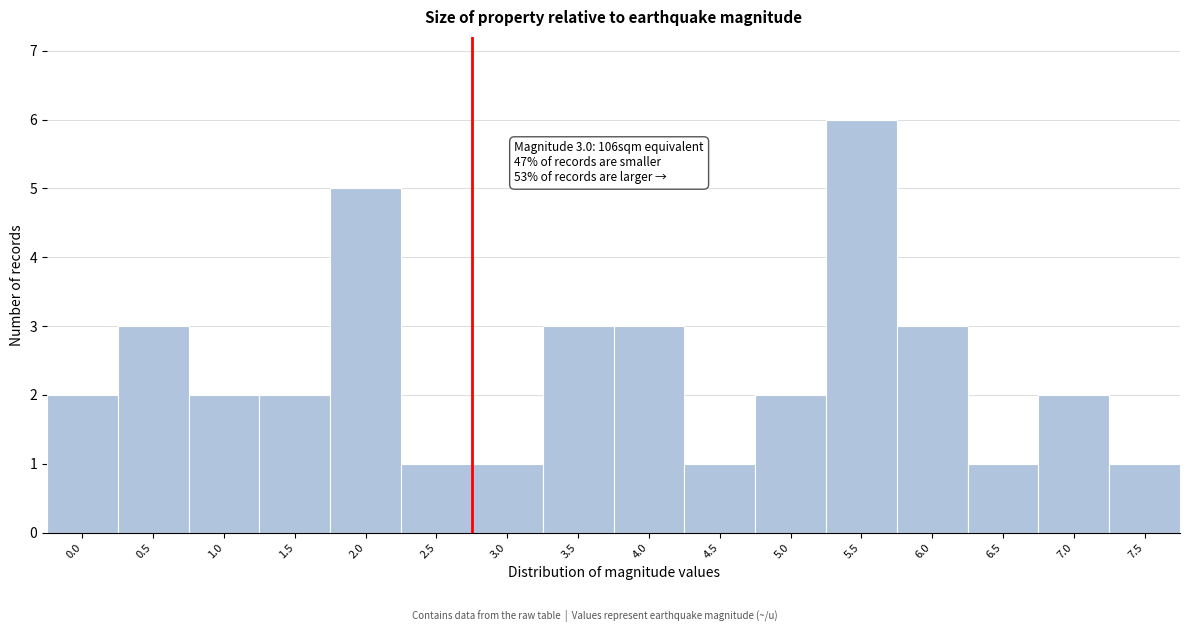

Reading left to right, what are all the values shown in this chart?

0.0=2	0.5=3	1.0=2	1.5=2	2.0=5	2.5=1	3.0=1	3.5=3	4.0=3	4.5=1	5.0=2	5.5=6	6.0=3	6.5=1	7.0=2	7.5=1